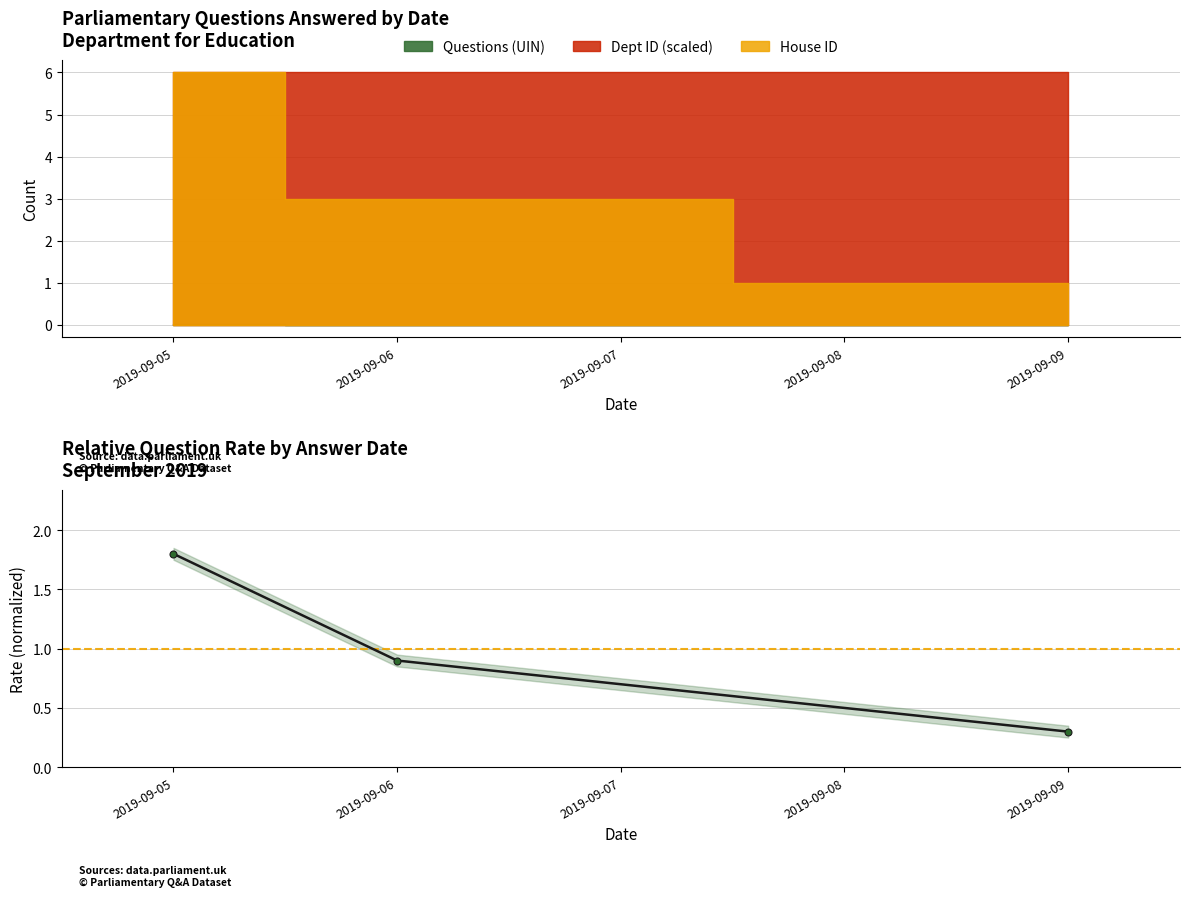

Reading left to right, what are all the values shown in this chart?

1.8	0.9	0.3